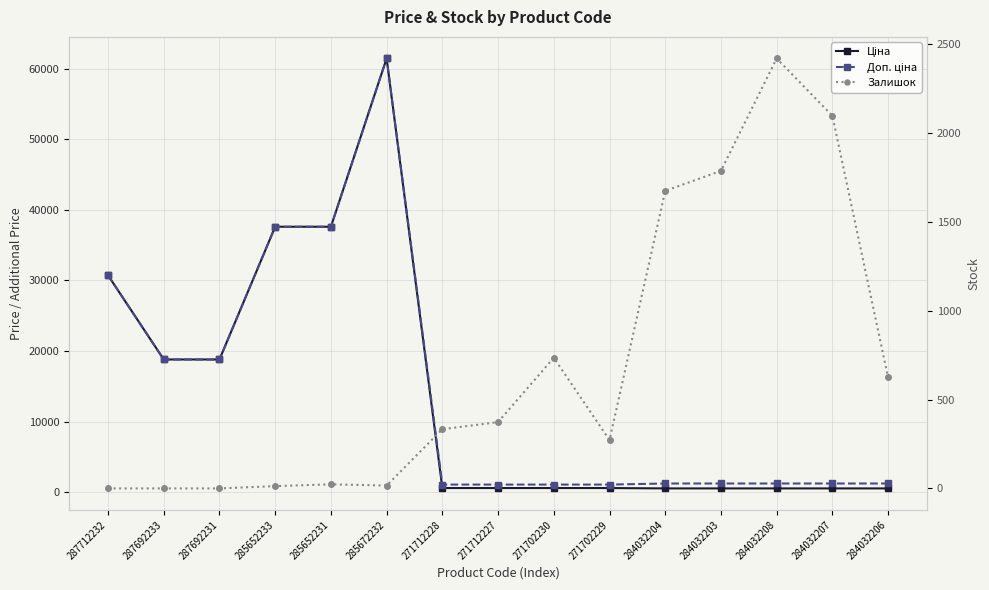

At which category does the chart reach its minimum across all series?

287712232